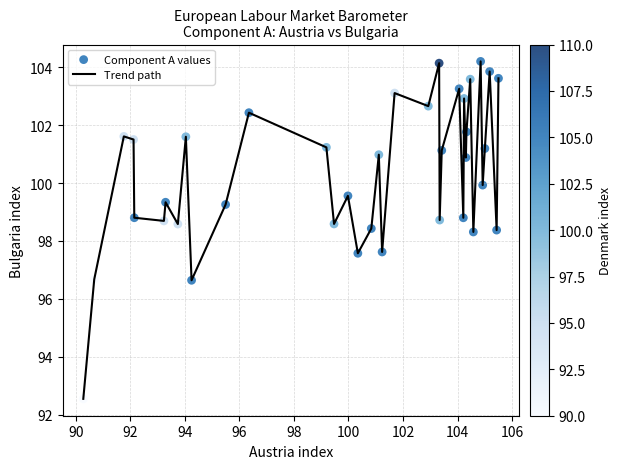

What is the maximum value shown in the chart?

104.2